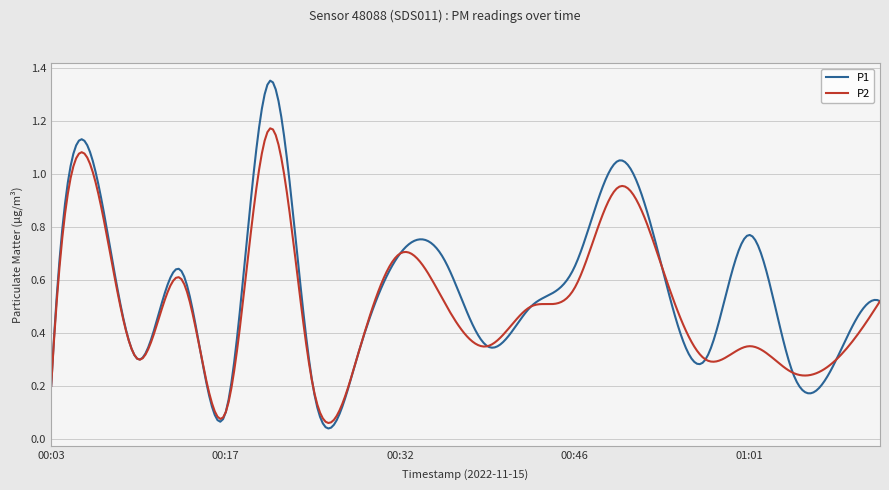

Which series has the widest spread of values?

P1